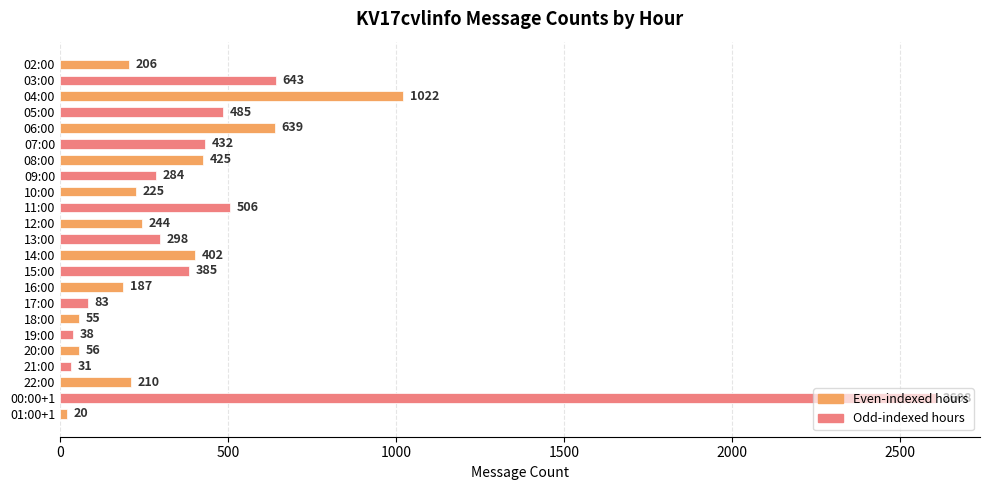

What is the sum of all values?

9484